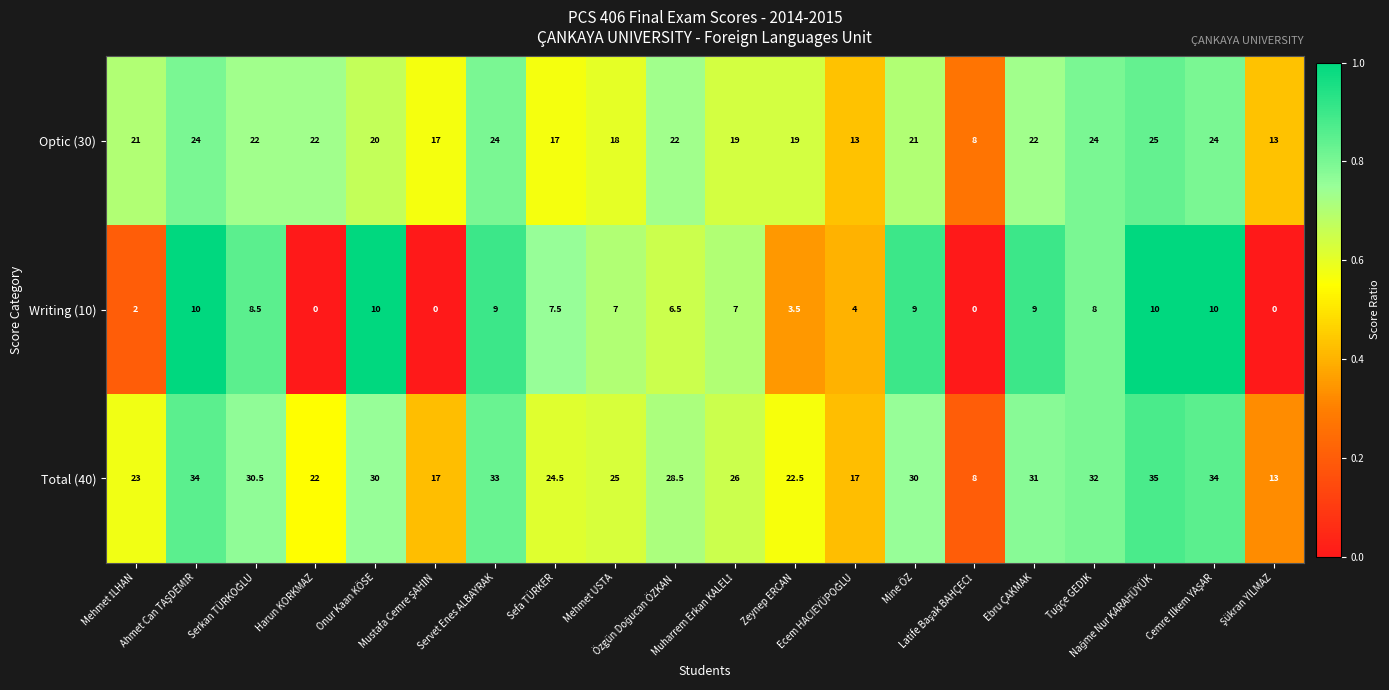

Which series has the largest total across all categories?

Total (40)